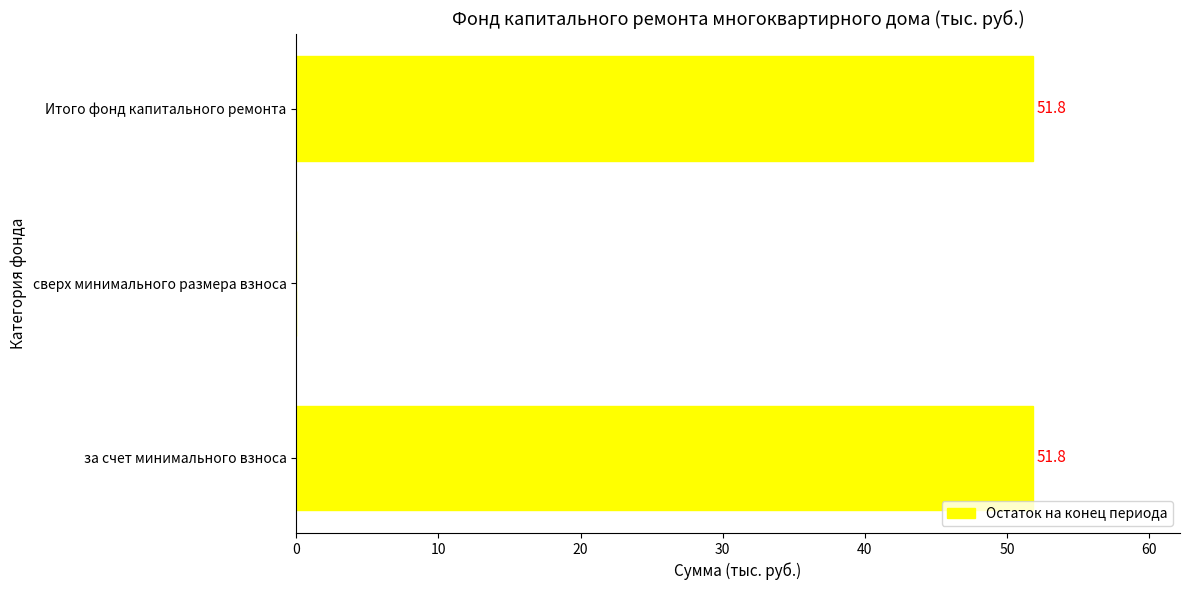

How many data points does each series have?

3